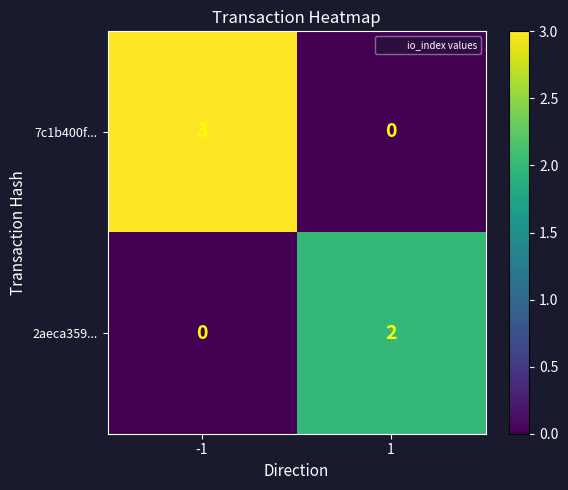

Which series has the largest total across all categories?

7c1b400f...